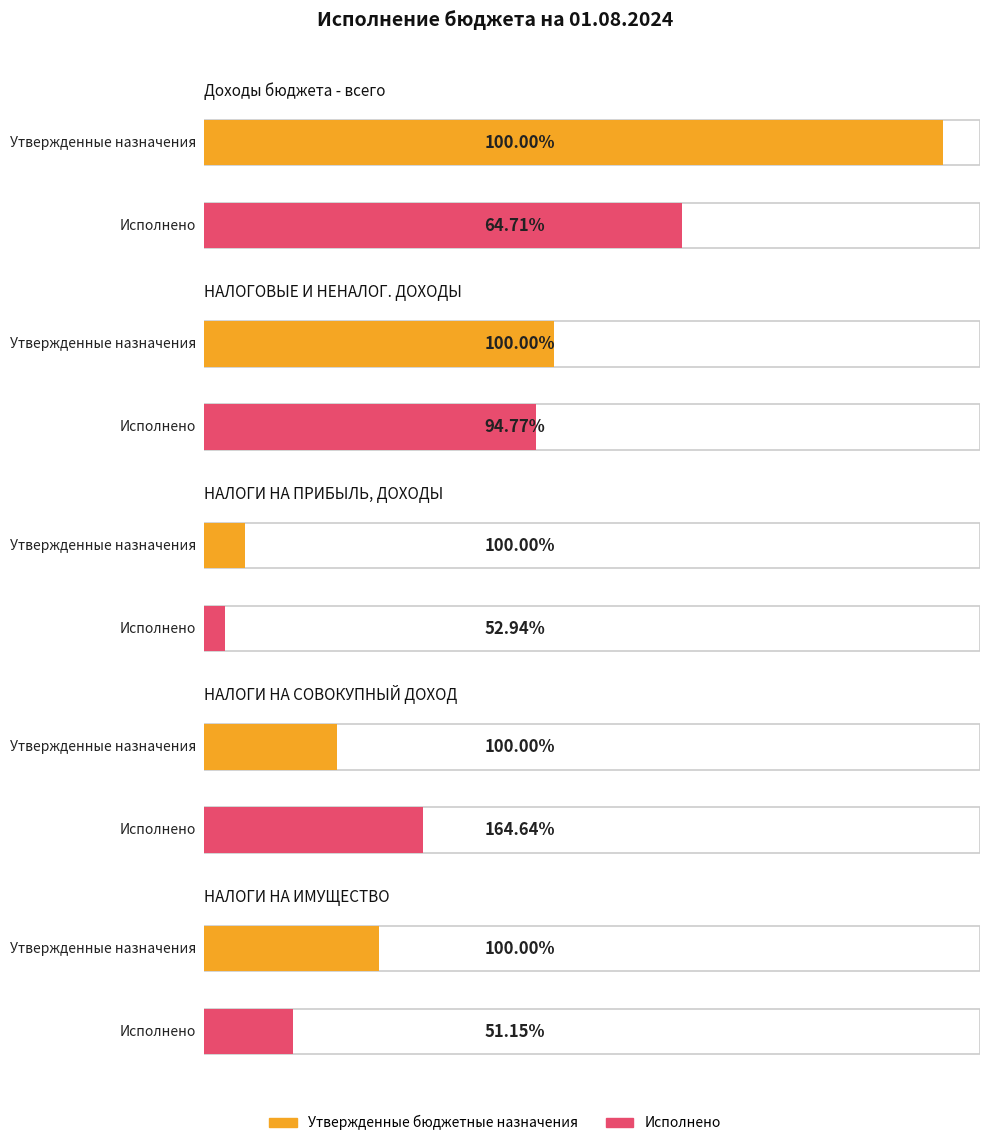

What is the sum of the Утвержденные бюджетные назначения values at НАЛОГОВЫЕ И НЕНАЛОГОВЫЕ ДОХОДЫ and НАЛОГИ НА СОВОКУПНЫЙ ДОХОД?

13055900.0